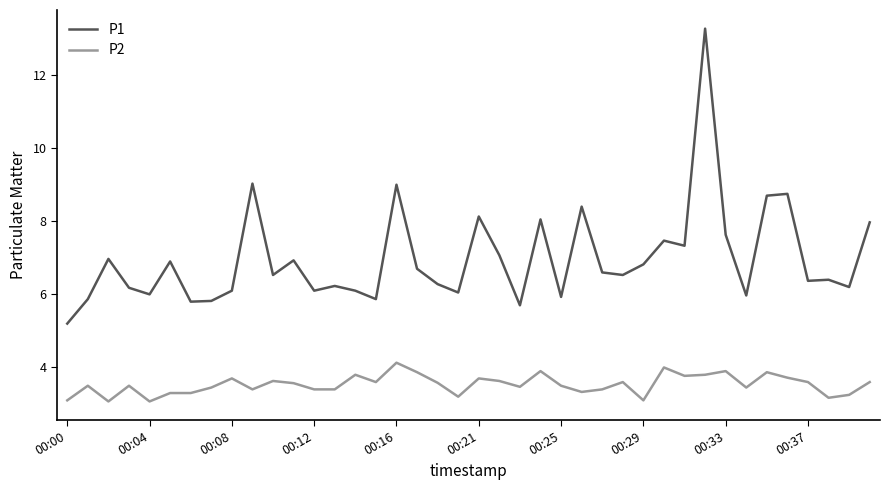

What is the smallest value displayed?

3.1